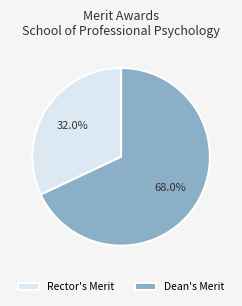

How many slices are in this pie chart?

2